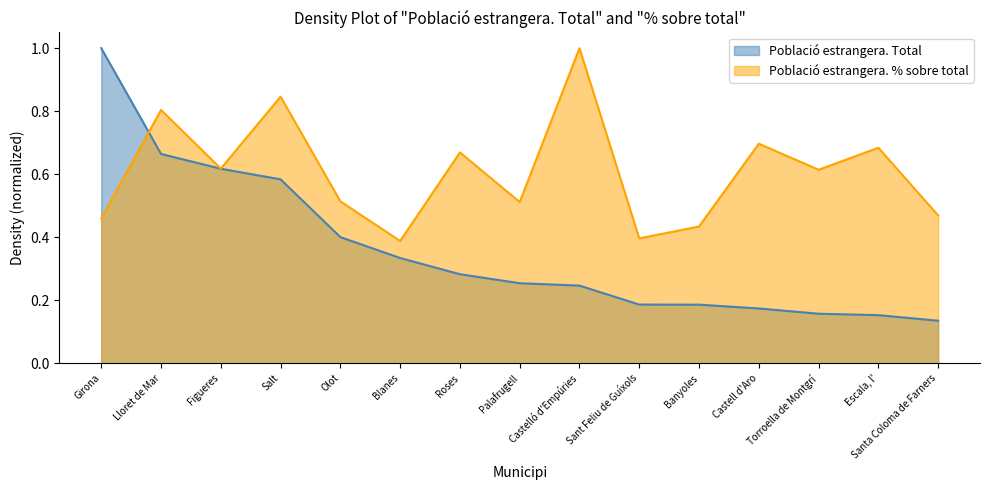

What is the value of the Població estrangera. Total point at the 1st from the left?

1.0